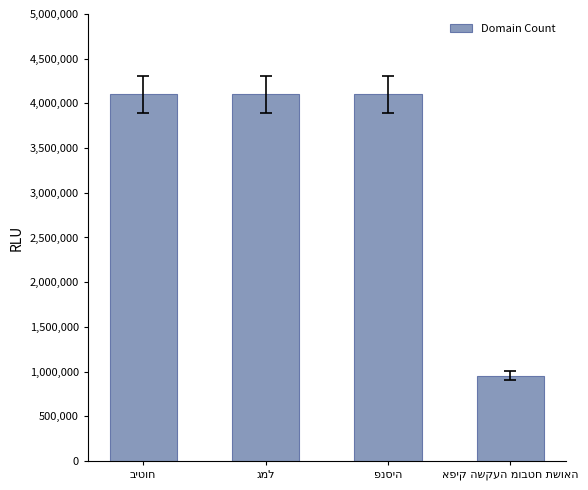

What is the difference between the maximum and minimum values?

3146511.6